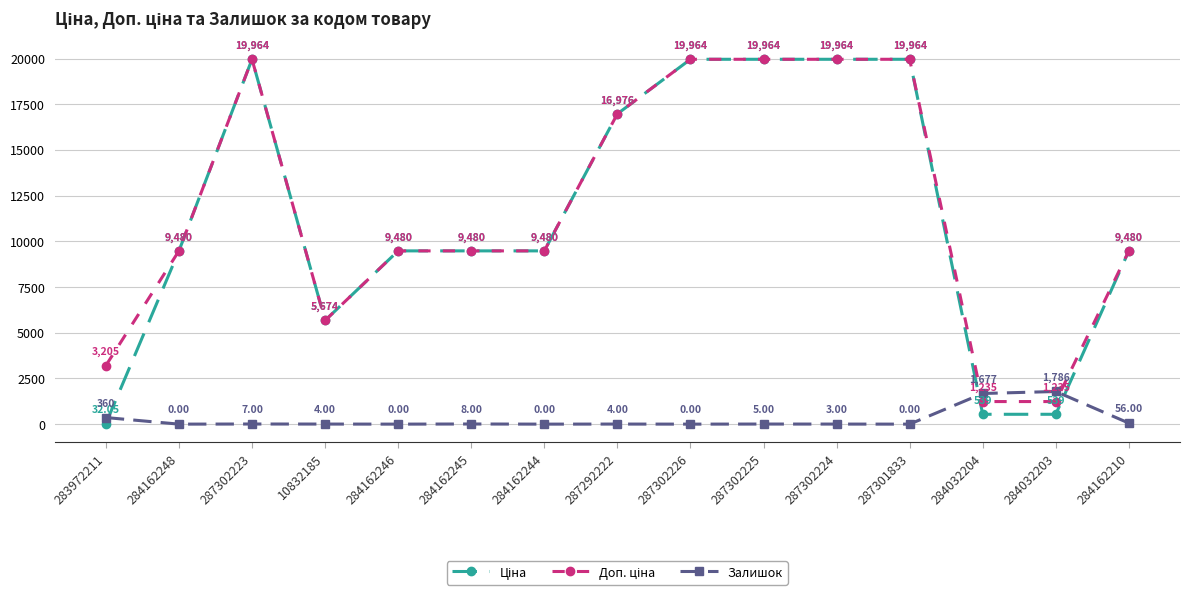

What is the difference between the highest and lowest values at 284032204?

1138.0